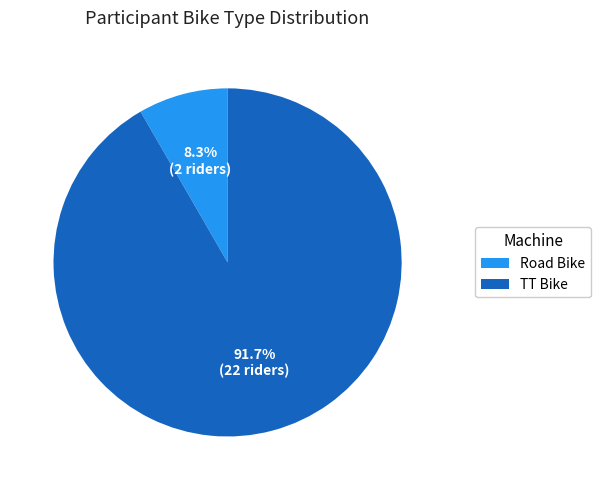

What is the ratio of the value at Road Bike to the value at TT Bike?

0.1